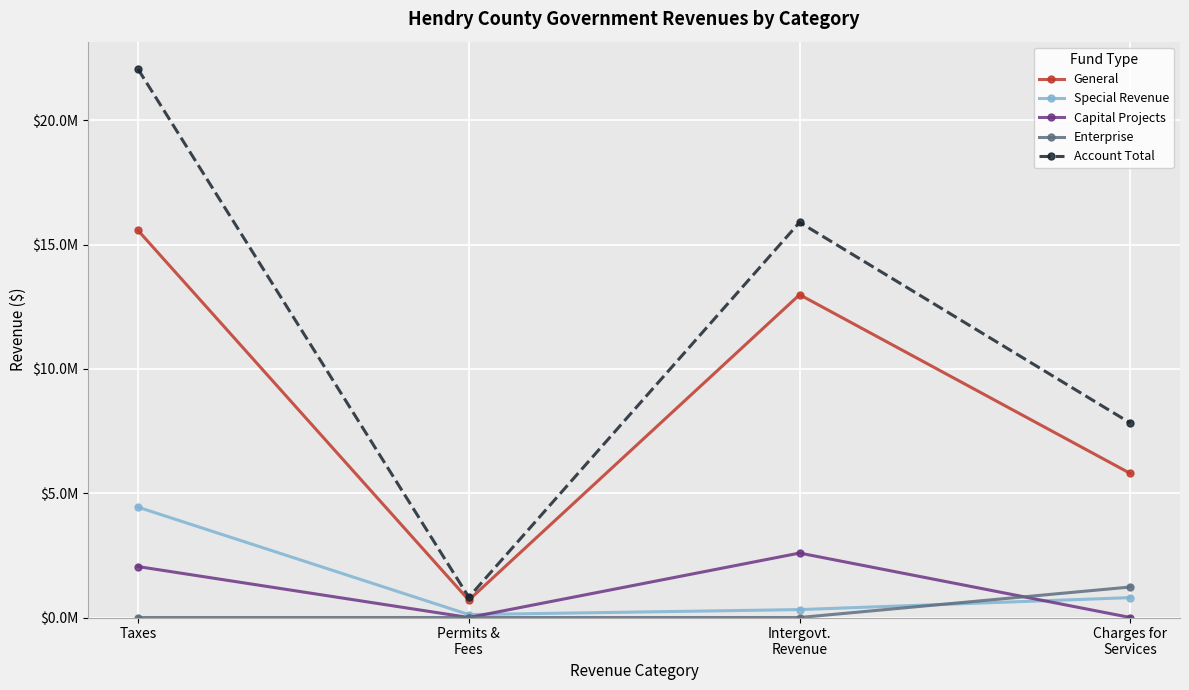

True or false: Special Revenue and General intersect in this chart.

False